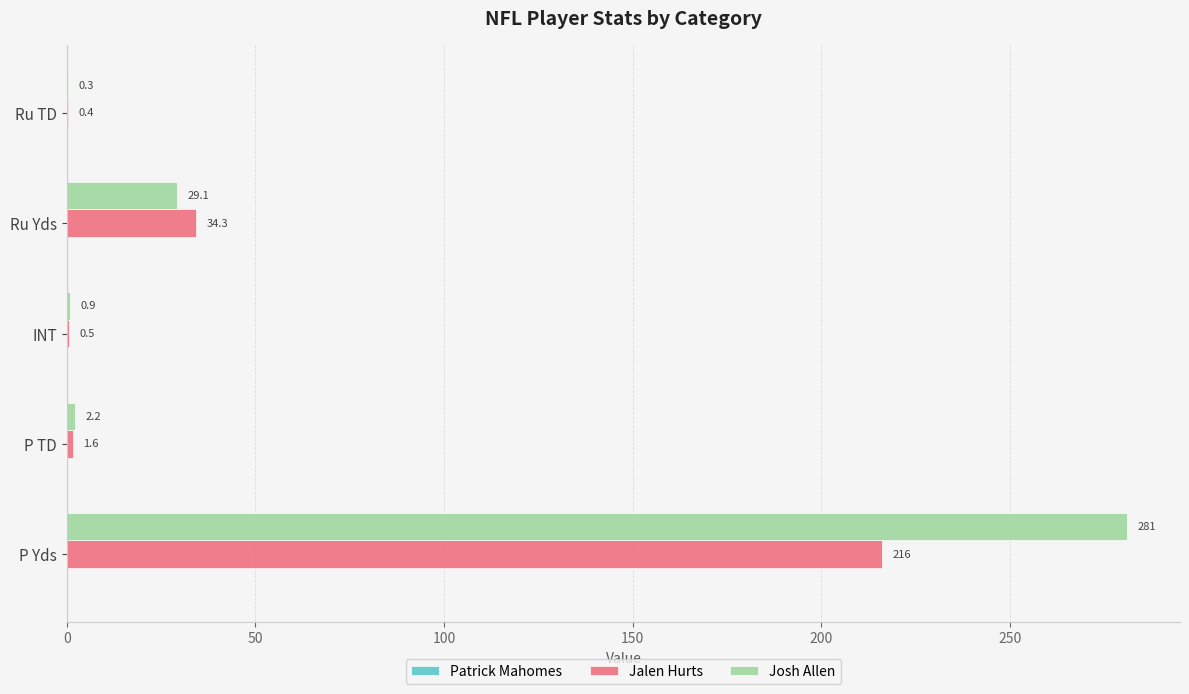

What is the sum of the Jalen Hurts values at P TD and Ru Yds?

35.9